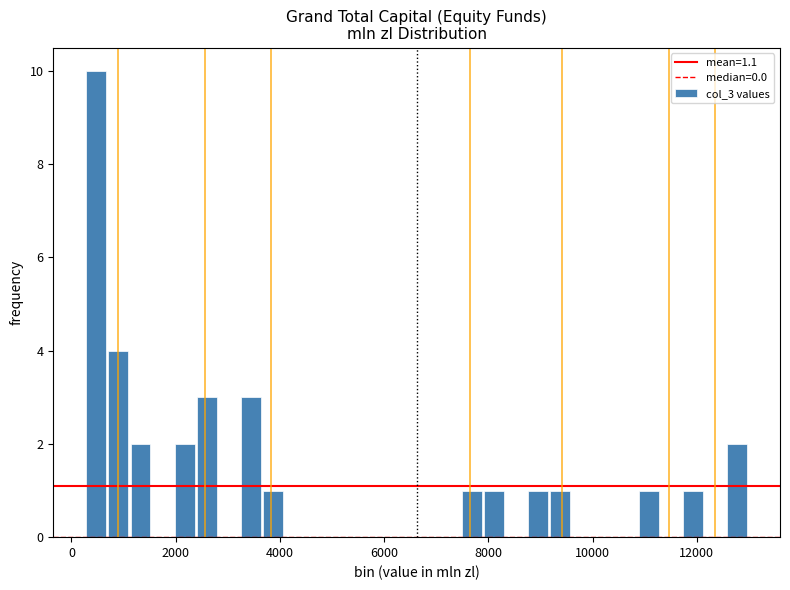

Read against the x-axis, roughly where is the centre of the tallest bar?

400